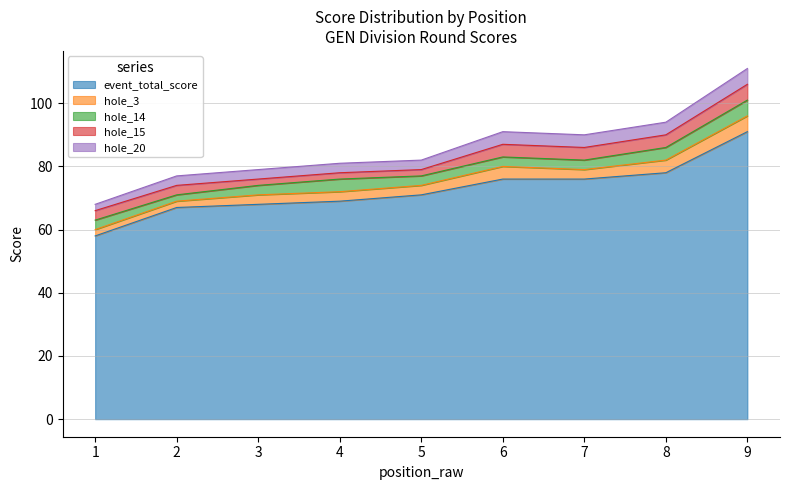

At which category is the sum across all series the highest?

9